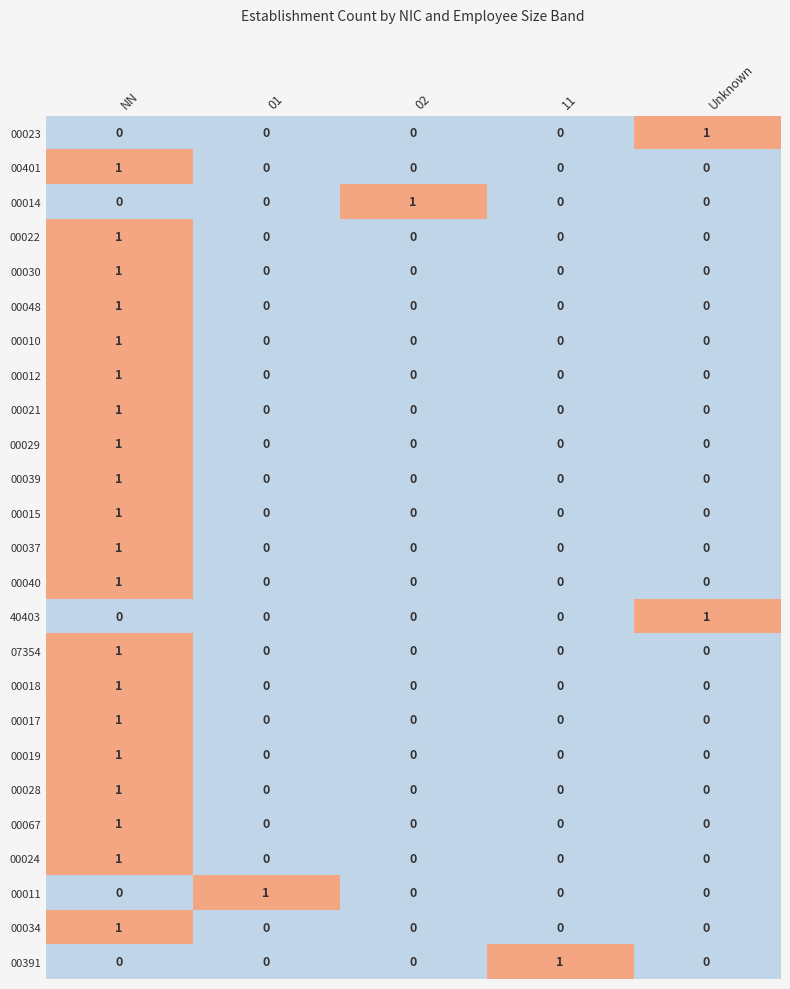

Count the number of categories in the chart.

5